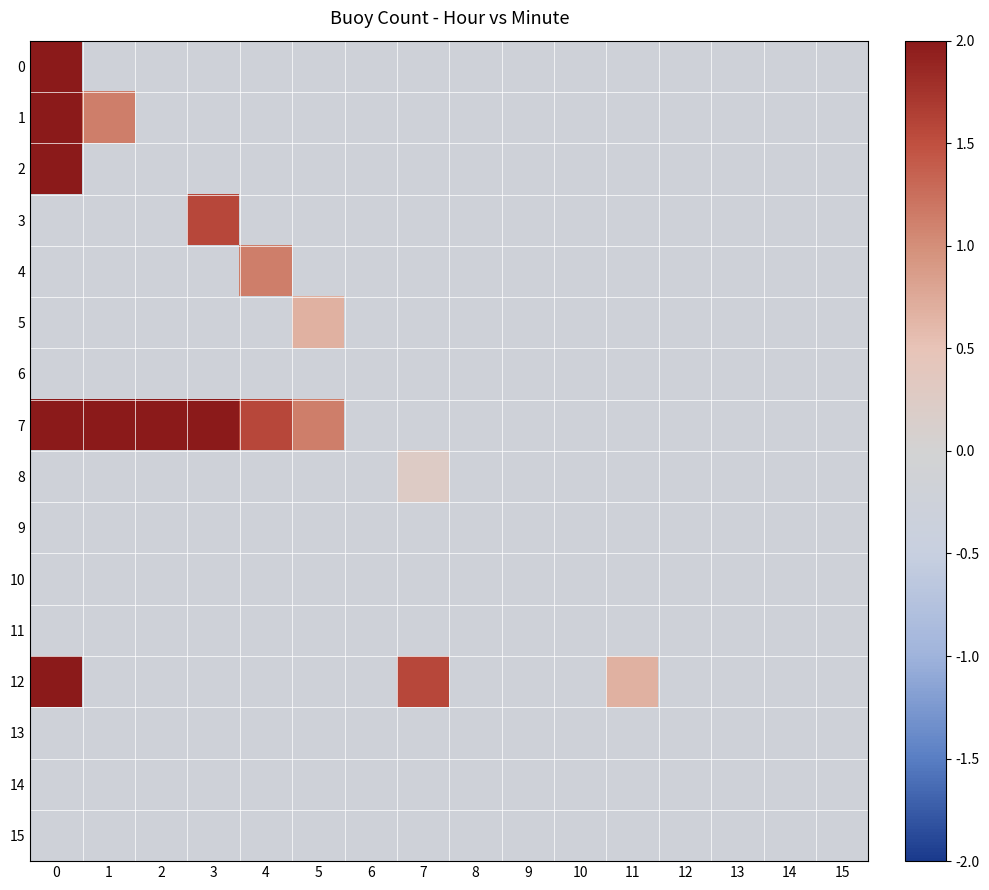

Which series has the largest range (max minus min)?

row_0